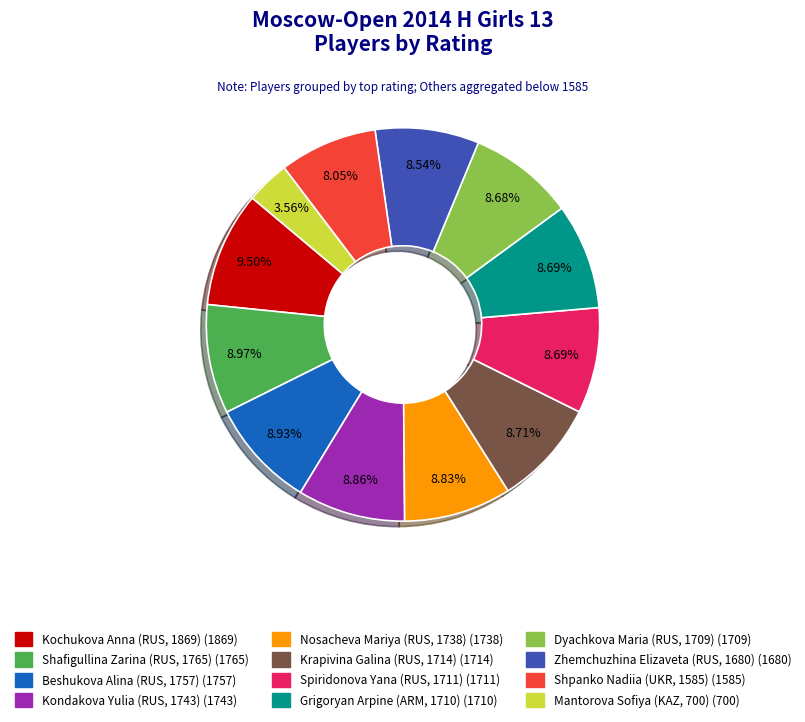

Is there a majority slice in this chart?

No